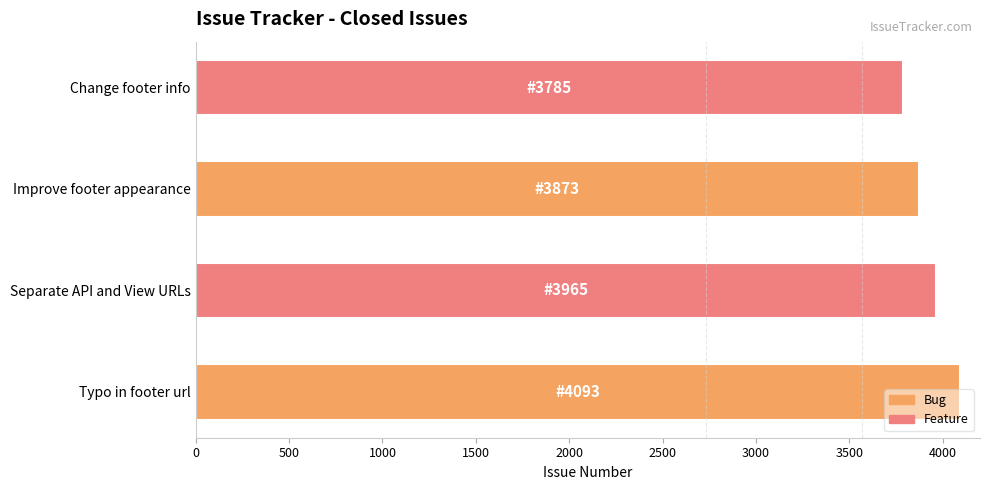

True or false: the data shows 3785 at Change footer info.

True